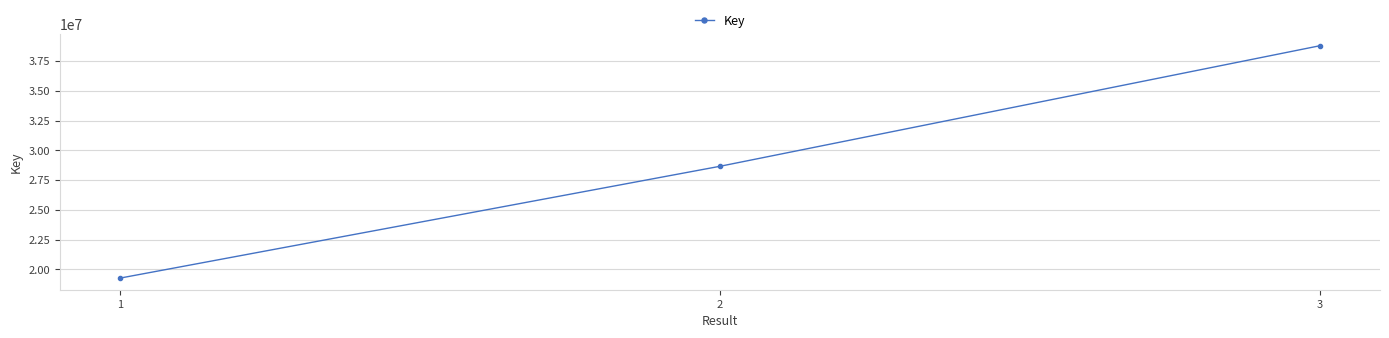

What is the greatest value displayed?

38787933